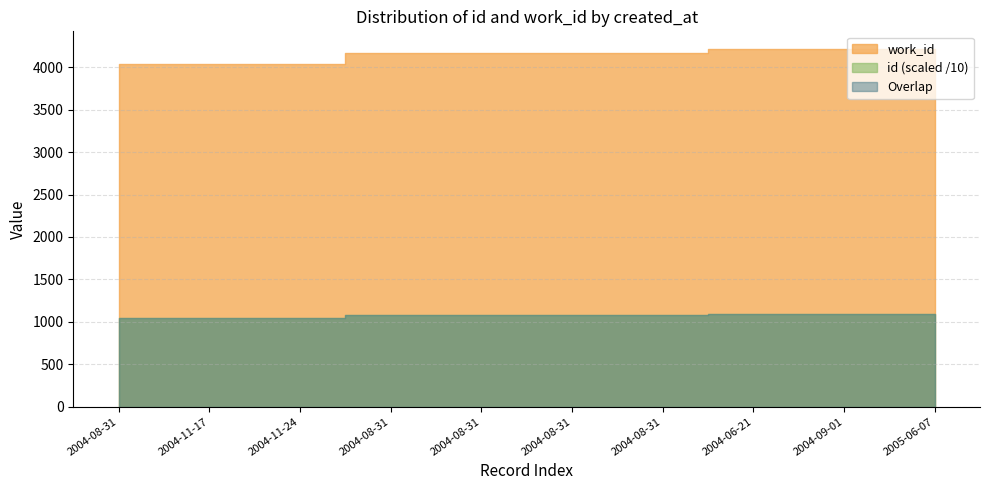

At which label is id closest to 10715?

2004-08-31